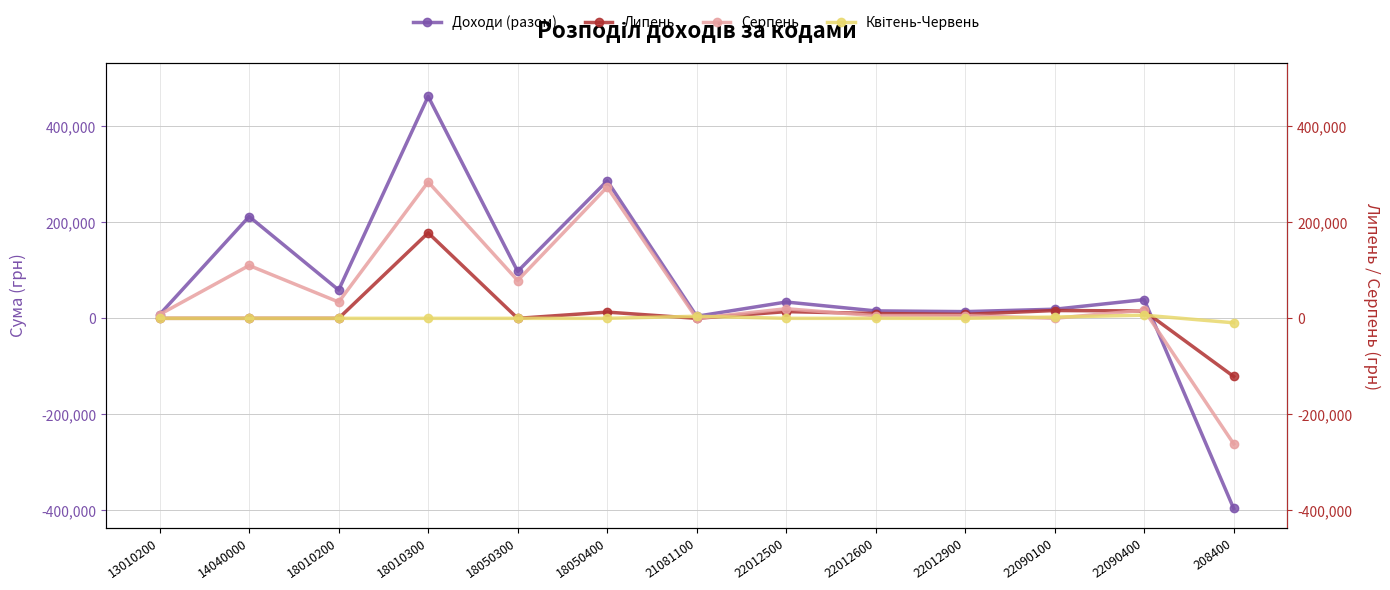

How many intersections are there between Липень and Серпень?

3